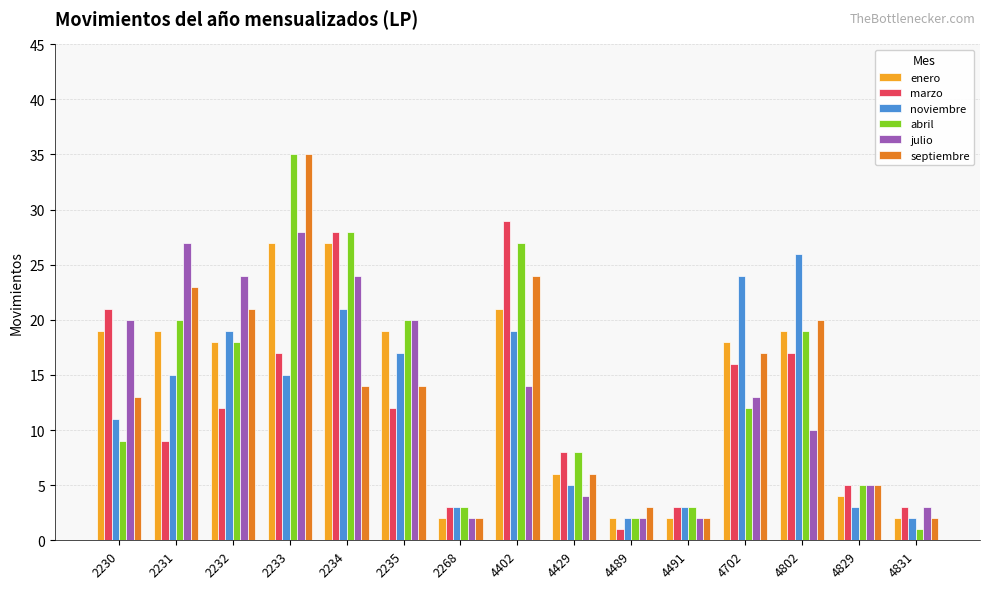

What is the value of the abril bar at the 15th from the left?

1